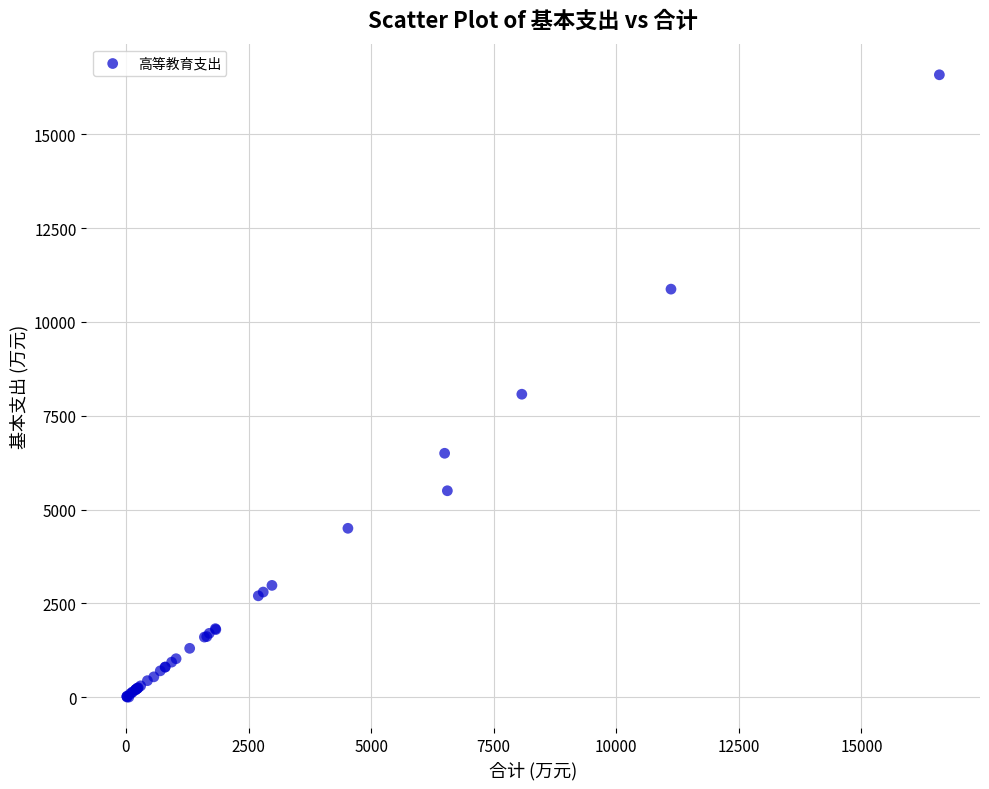

What Y value in the scatter plot is closest to 8295?

8074.3